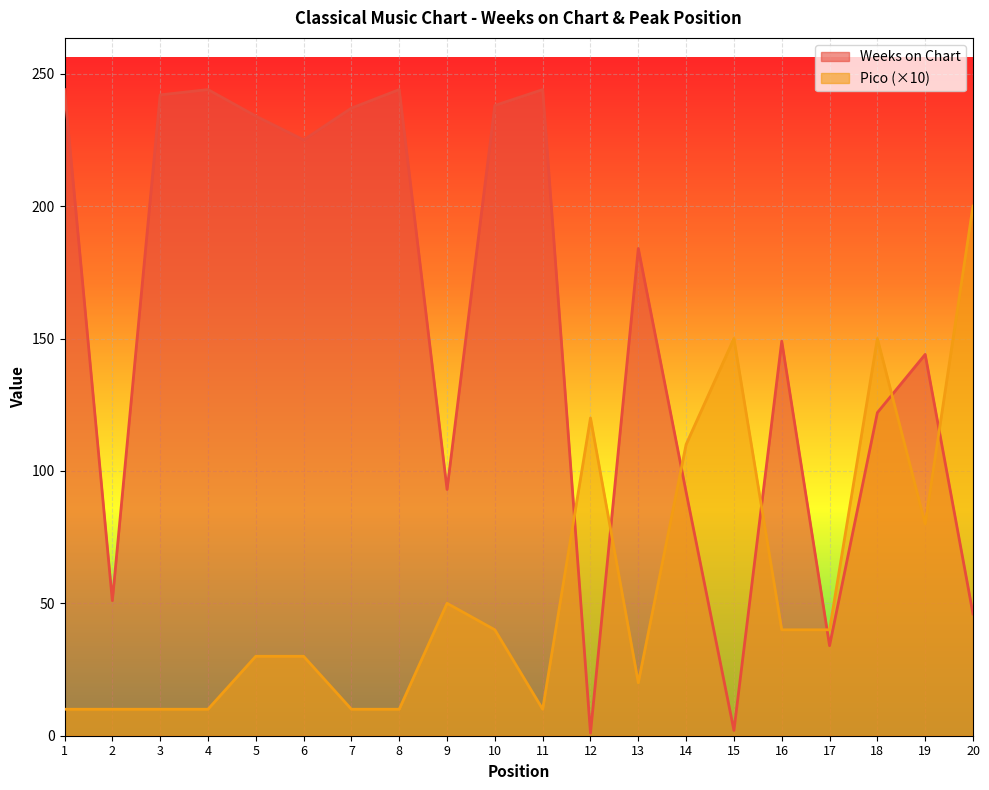

How many values in the Pico series are below 40?

10